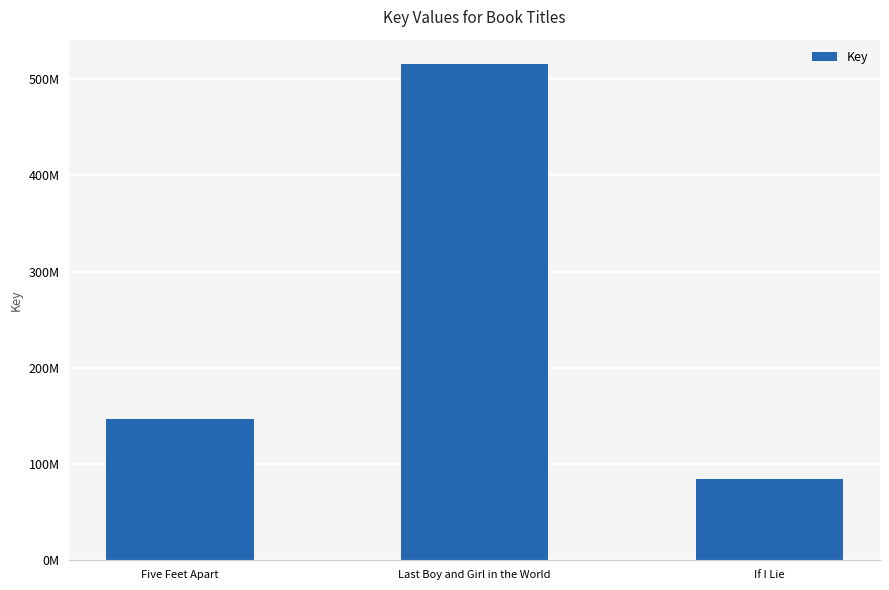

How many values are between 84305988 and 515207893?

3